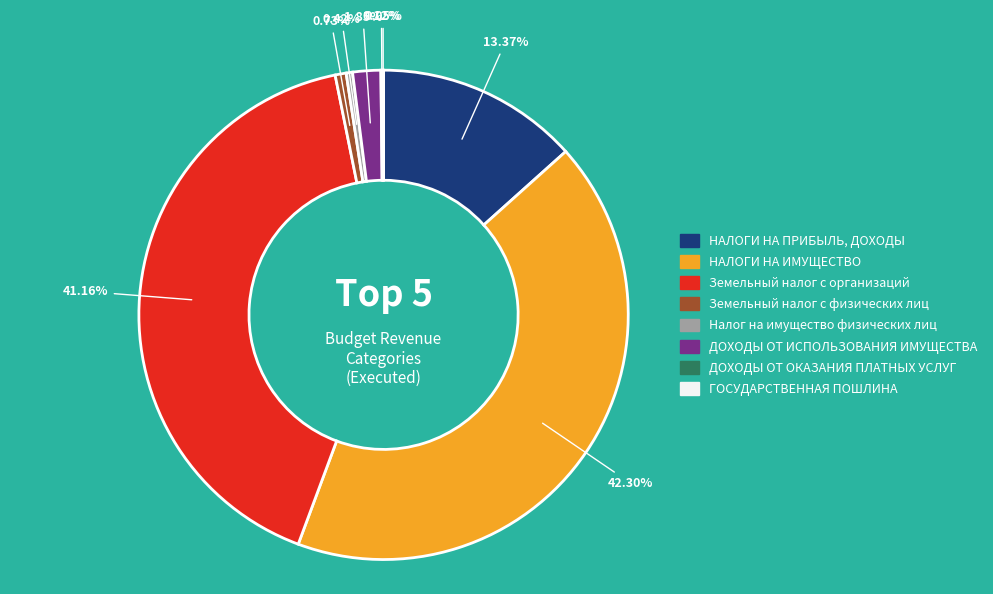

Approximately how many times larger is the value at Земельный налог с организаций compared to ДОХОДЫ ОТ ИСПОЛЬЗОВАНИЯ ИМУЩЕСТВА?

22.2